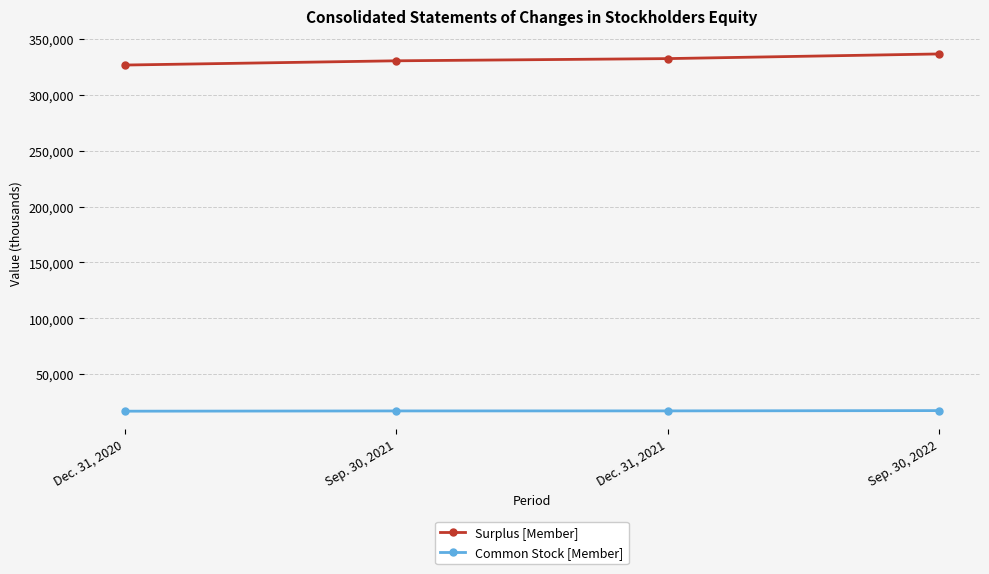

True or false: Surplus [Member] and Common Stock [Member] cross at least once.

False